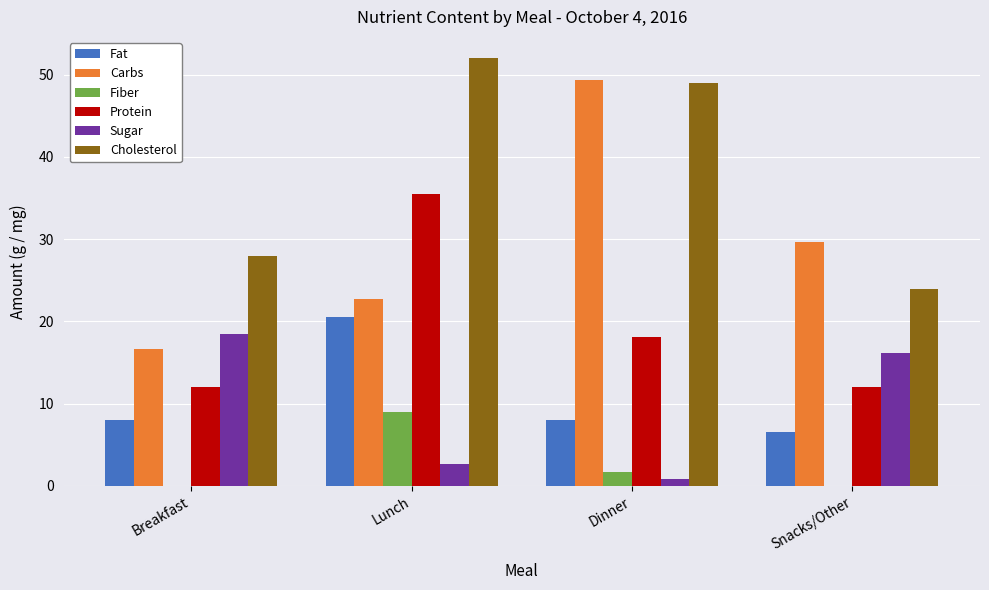

Count the Fiber values in the range 0 to 9.

4